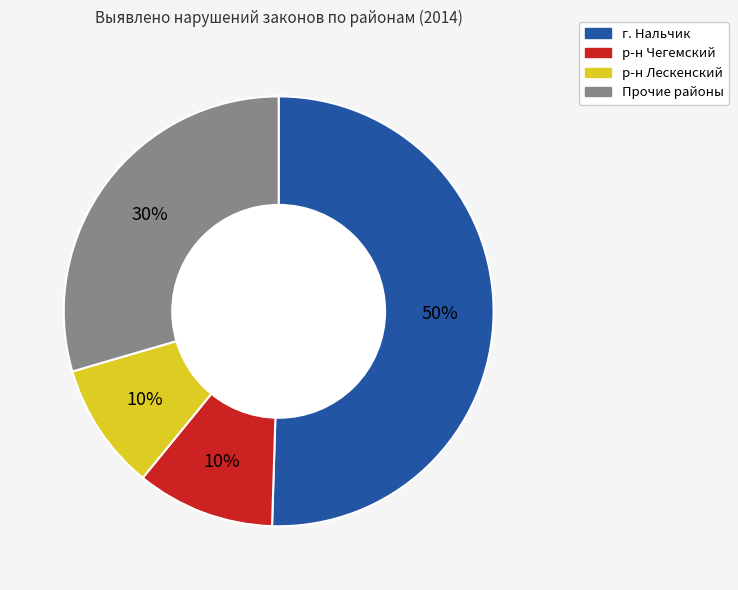

How many segments does this pie chart have?

4